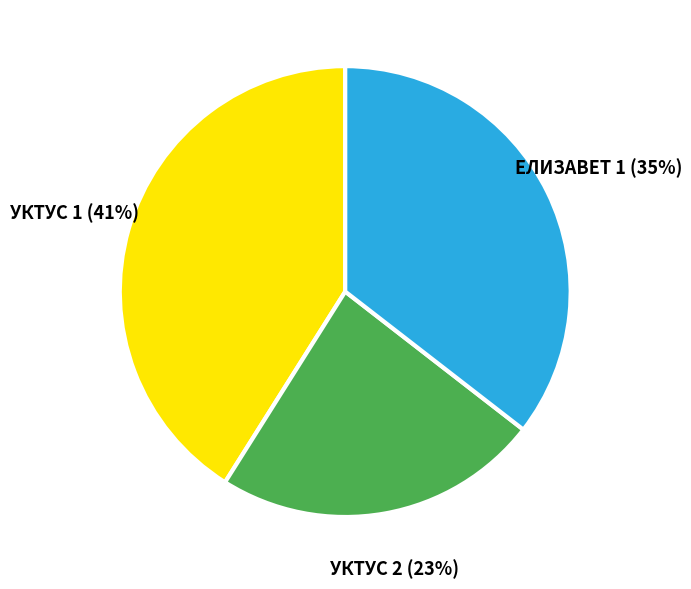

What is the ratio of the value at ЕЛИЗАВЕТ 1 to the value at УКТУС 1?

0.9